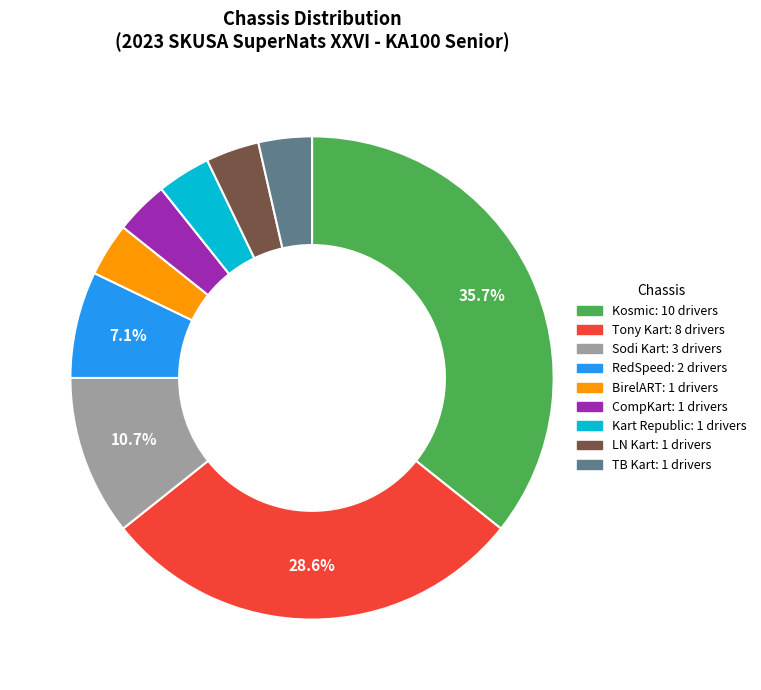

Does any single category account for the majority?

No